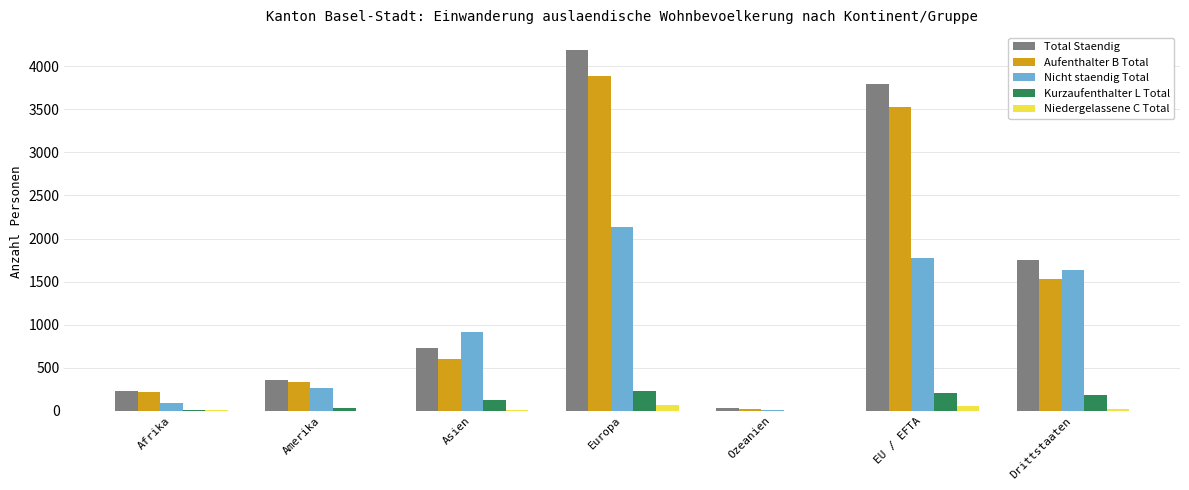

Is the value of Nicht staendig Total at Asien greater than the value of Aufenthalter B Total at Asien?

Yes